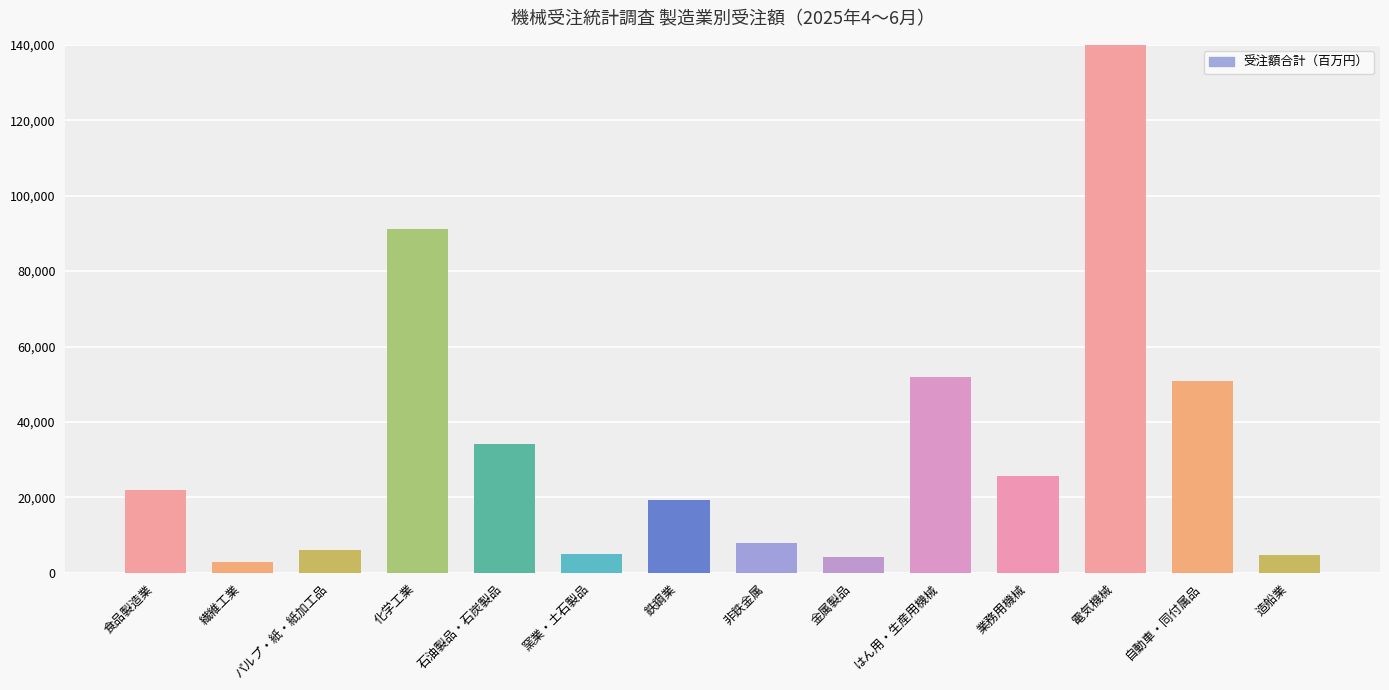

How many series are shown in this chart?

1